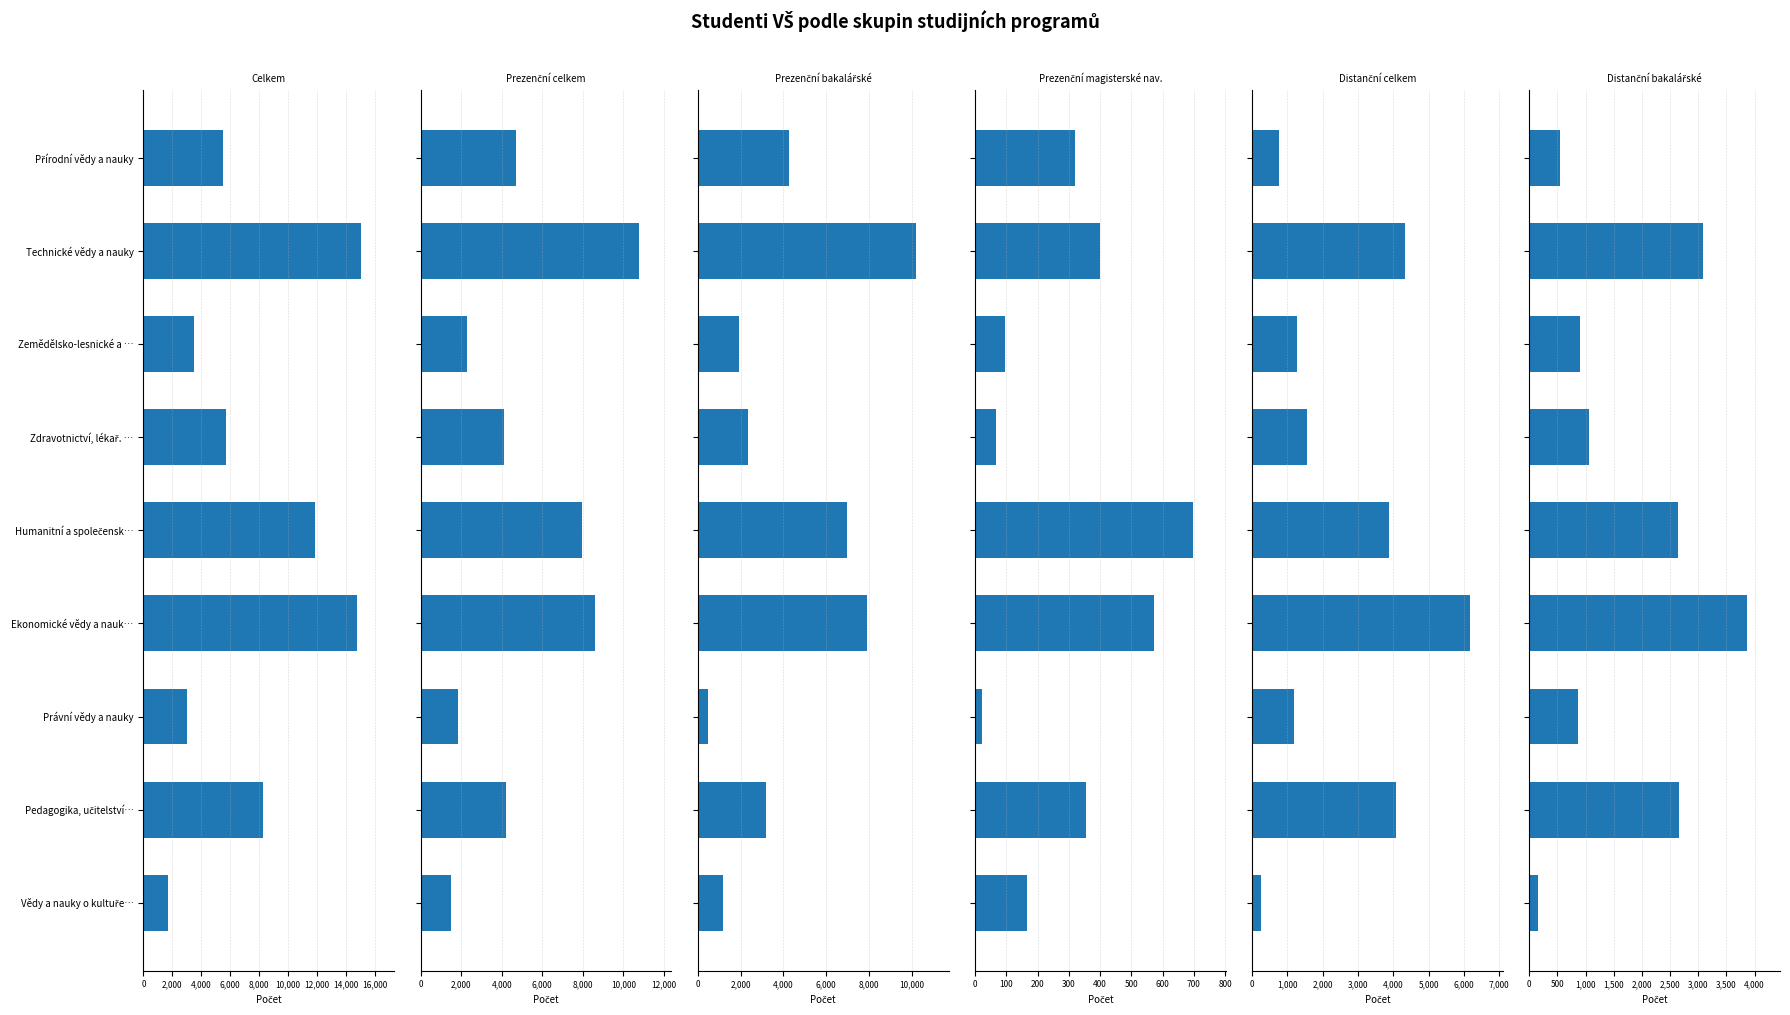

Which has a higher value, Vědy a nauky o kultuře… or Zemědělsko-lesnické a …?

Zemědělsko-lesnické a …